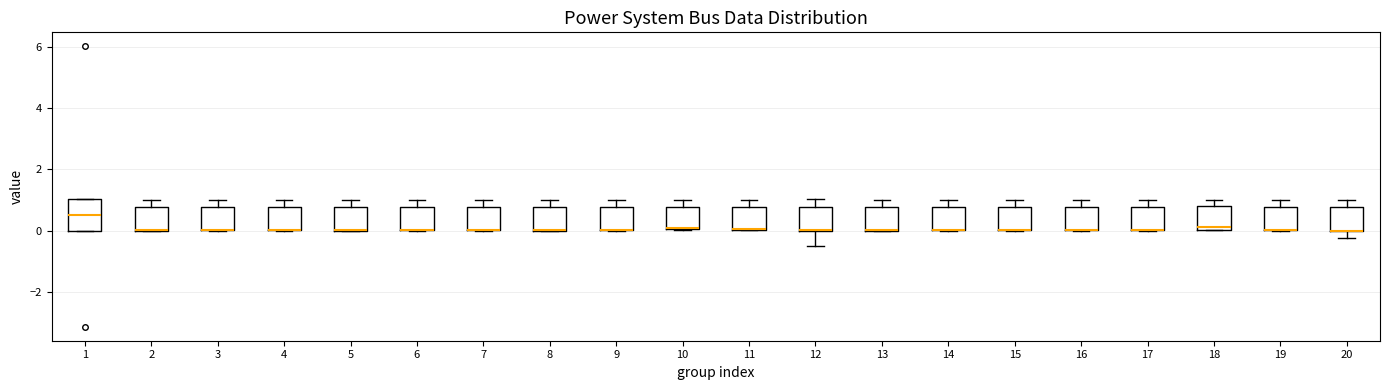

Where is the upper edge of the box at x = 5 on the y-axis? The values are not printed on the chart, so give them approximately, as read against the axis.

0.8